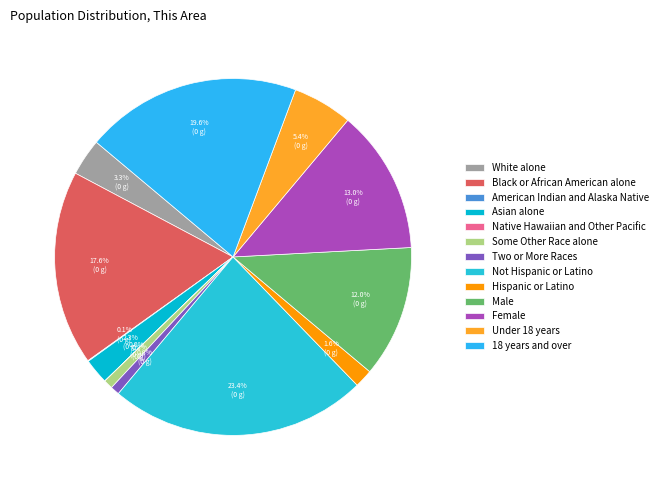

To the nearest percent, what is the difference between the Two or More Races and Native Hawaiian and Other Pacific slice percentages?

1%